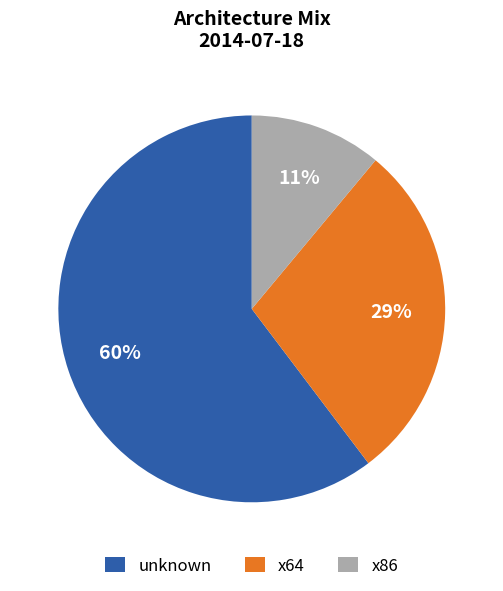

Count the number of slices in the pie.

3